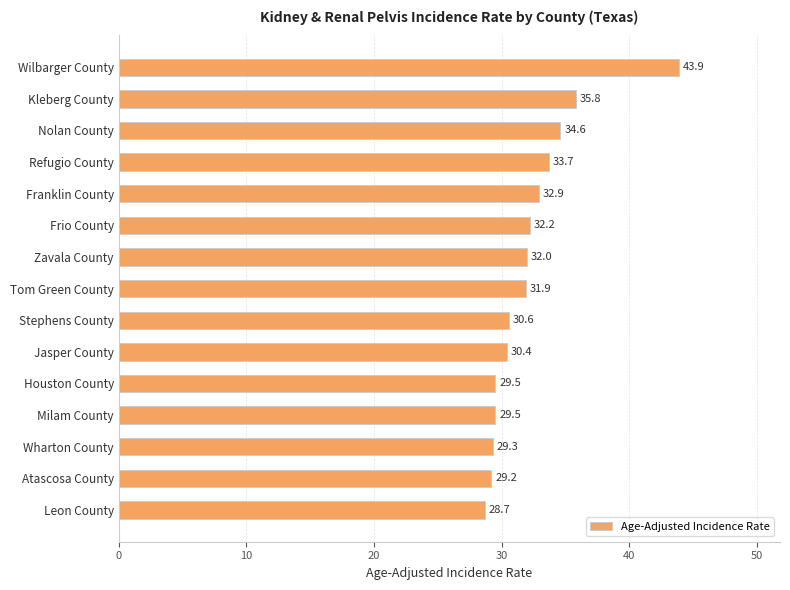

What is the approximate value at Tom Green County?

31.9